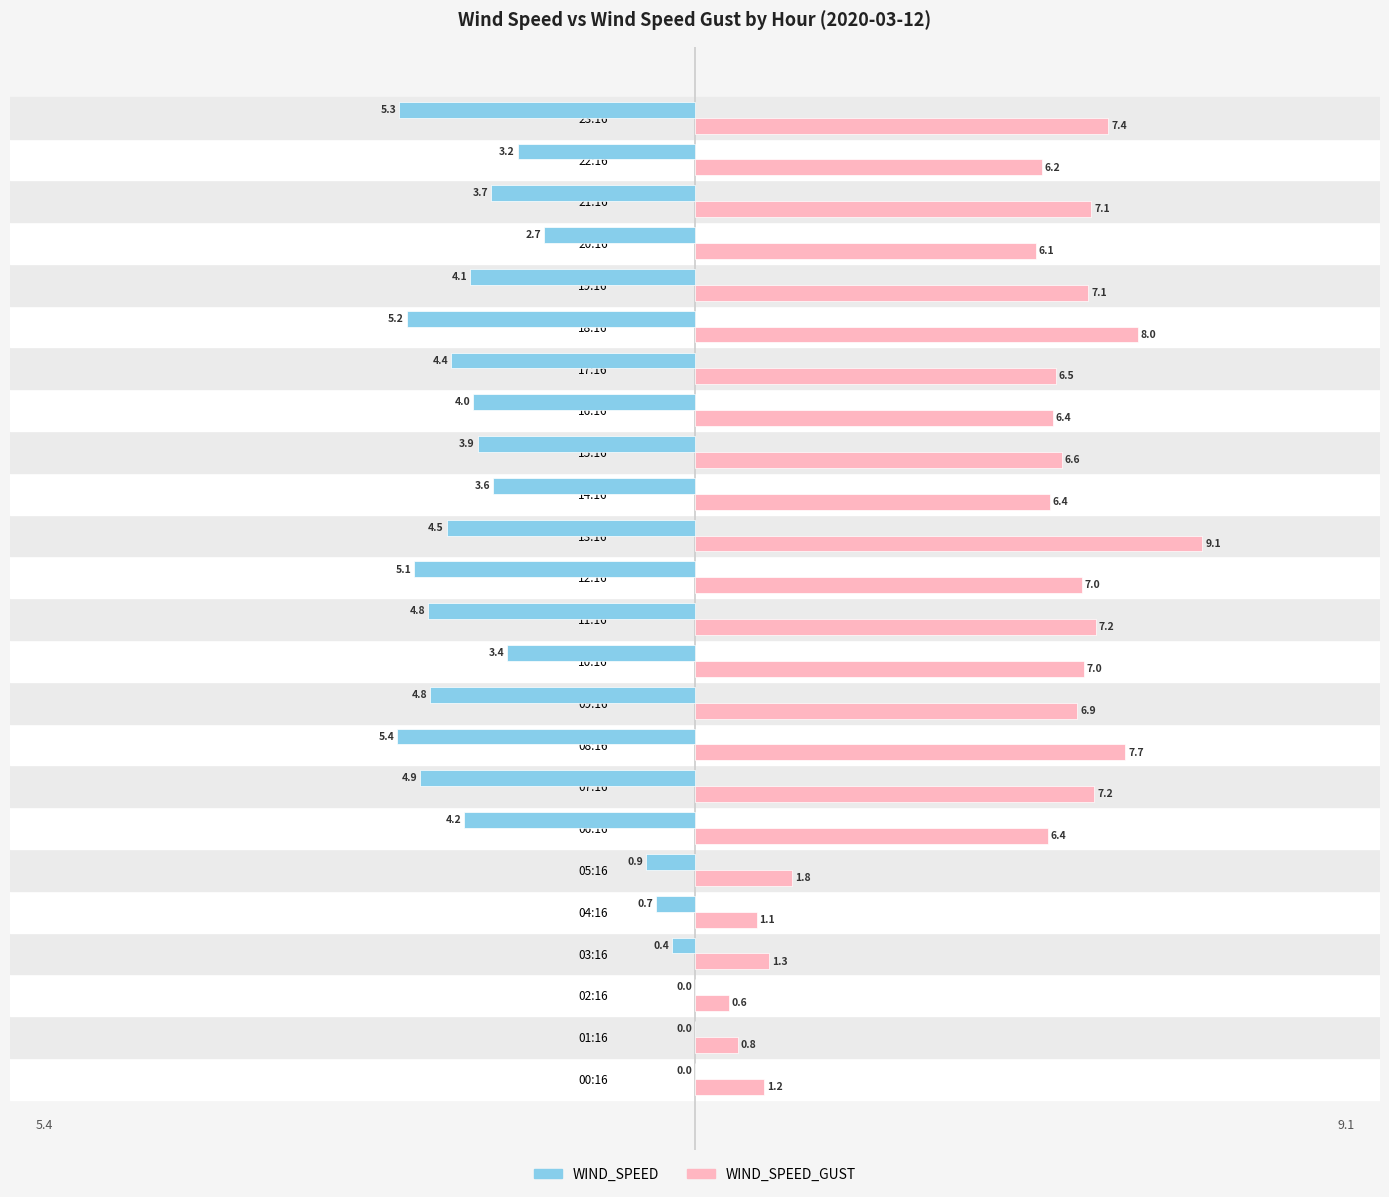

Between 02:16 and 20:16, which series saw the biggest shift?

WIND_SPEED_GUST